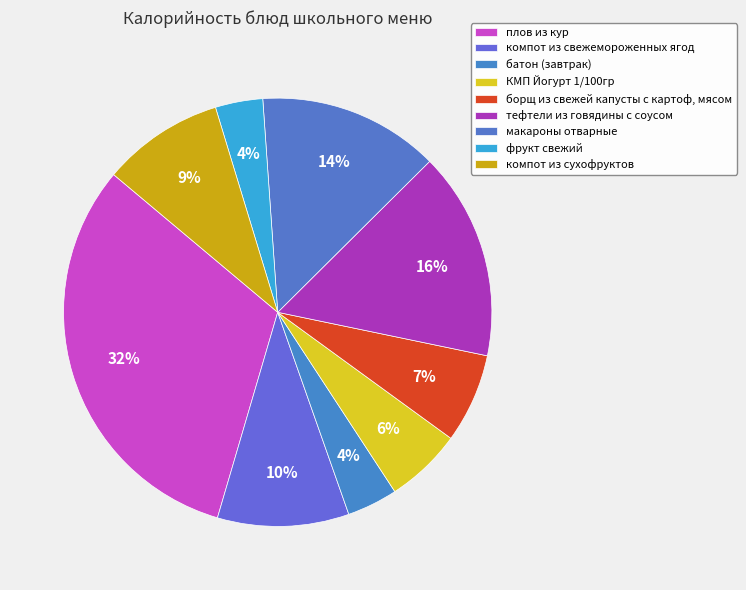

Rank the categories by value from highest to lowest.

плов из кур, тефтели из говядины с соусом, макароны отварные, компот из свежемороженных ягод, компот из сухофруктов, борщ из свежей капусты с картоф, мясом, КМП Йогурт 1/100гр, батон (завтрак), фрукт свежий